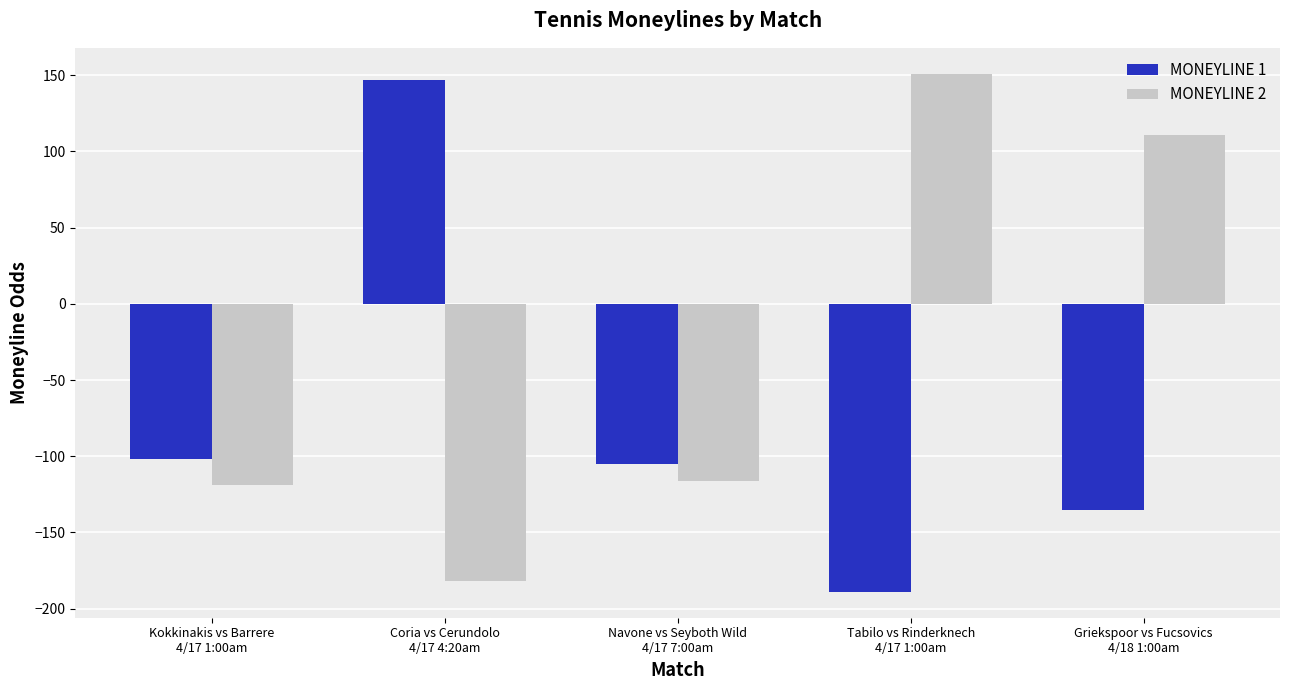

What is the label of the 4th bar from the left?

Tabilo vs Rinderknech
4/17 1:00am